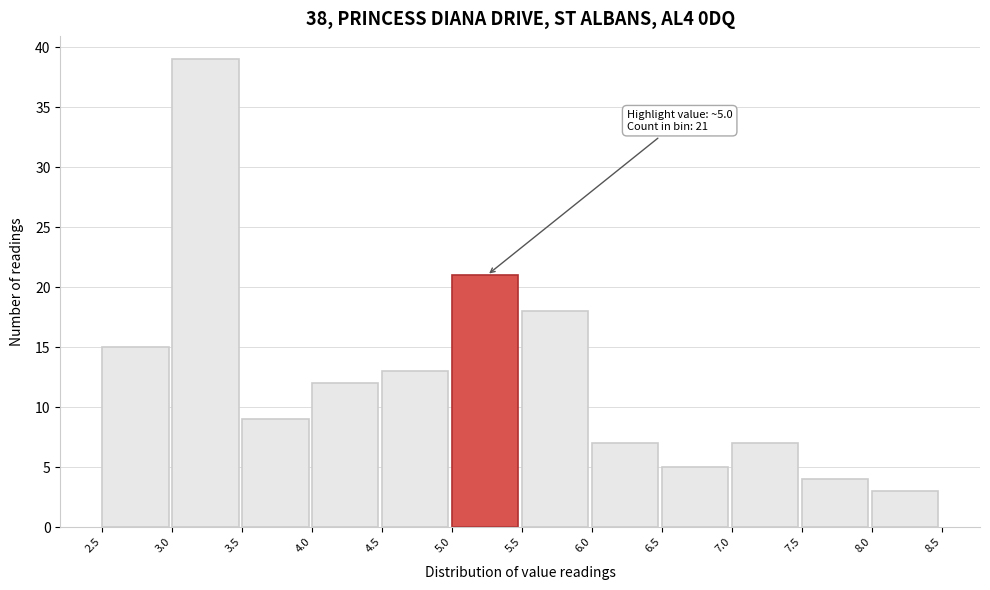

Which range on the x-axis has the tallest bar?

3.0 to 3.5